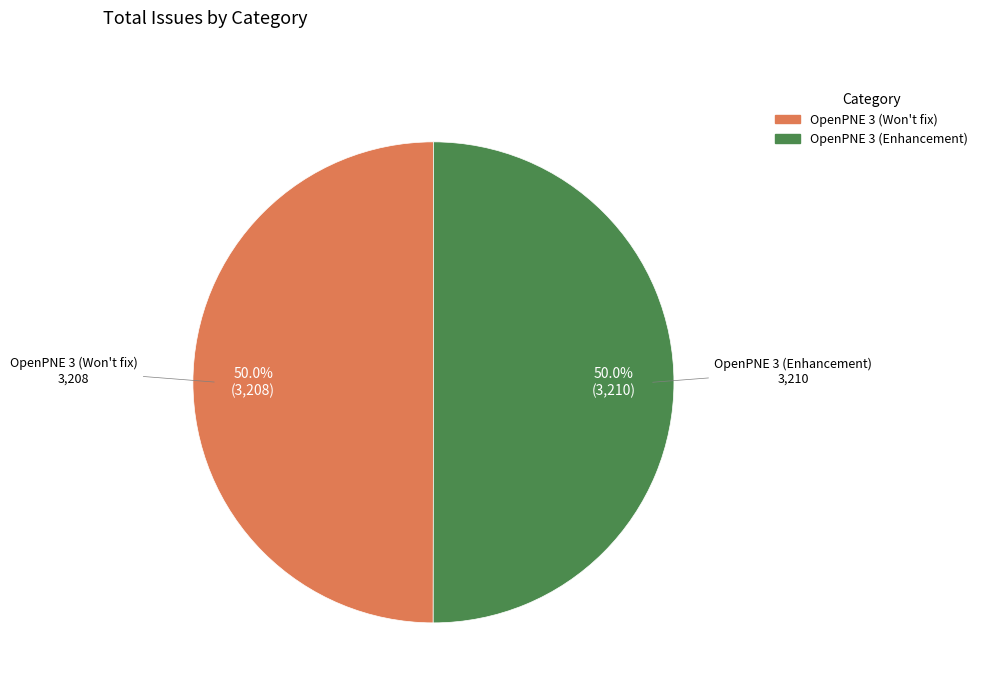

What is the ratio of the value at OpenPNE 3 (Enhancement) to the value at OpenPNE 3 (Won't fix)?

1.0